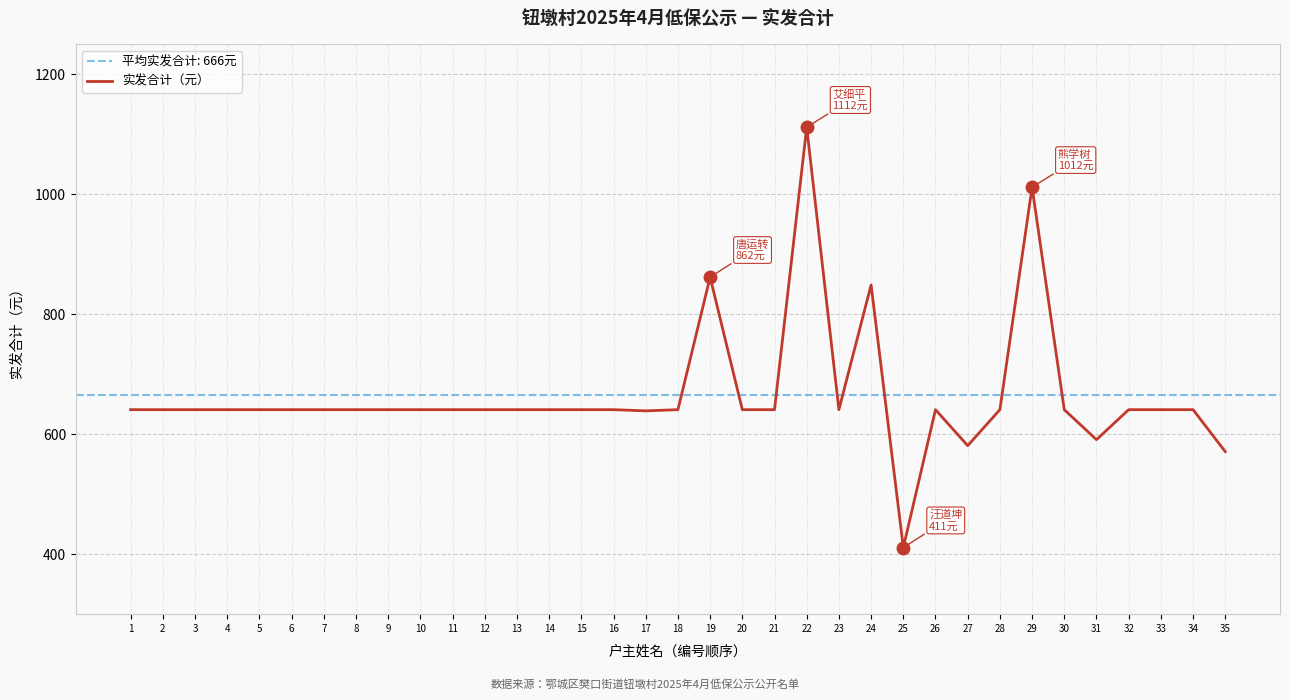

At which category does the chart reach its minimum across all series?

25